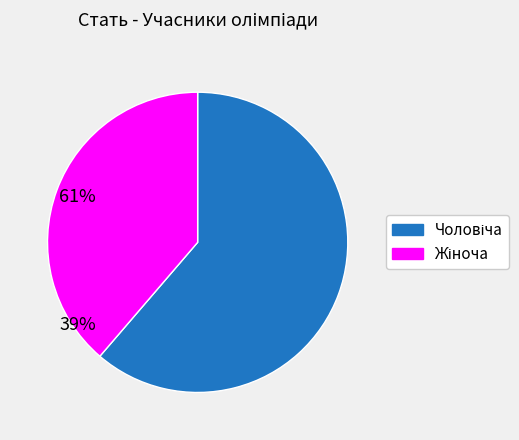

Is there a majority slice in this chart?

Yes